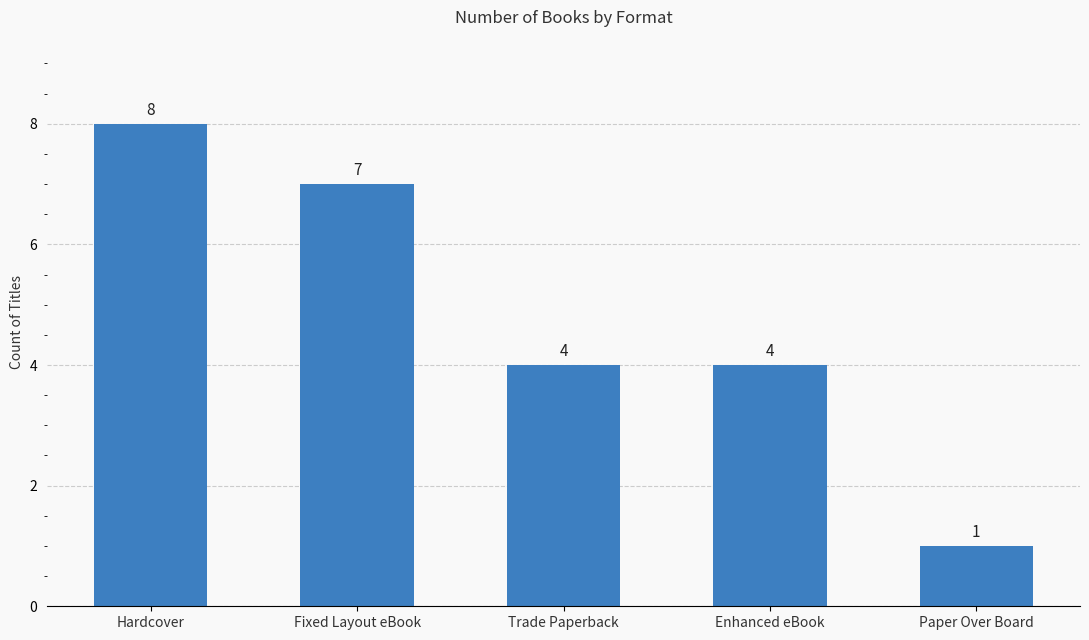

Which label corresponds to the largest value in the chart?

Hardcover